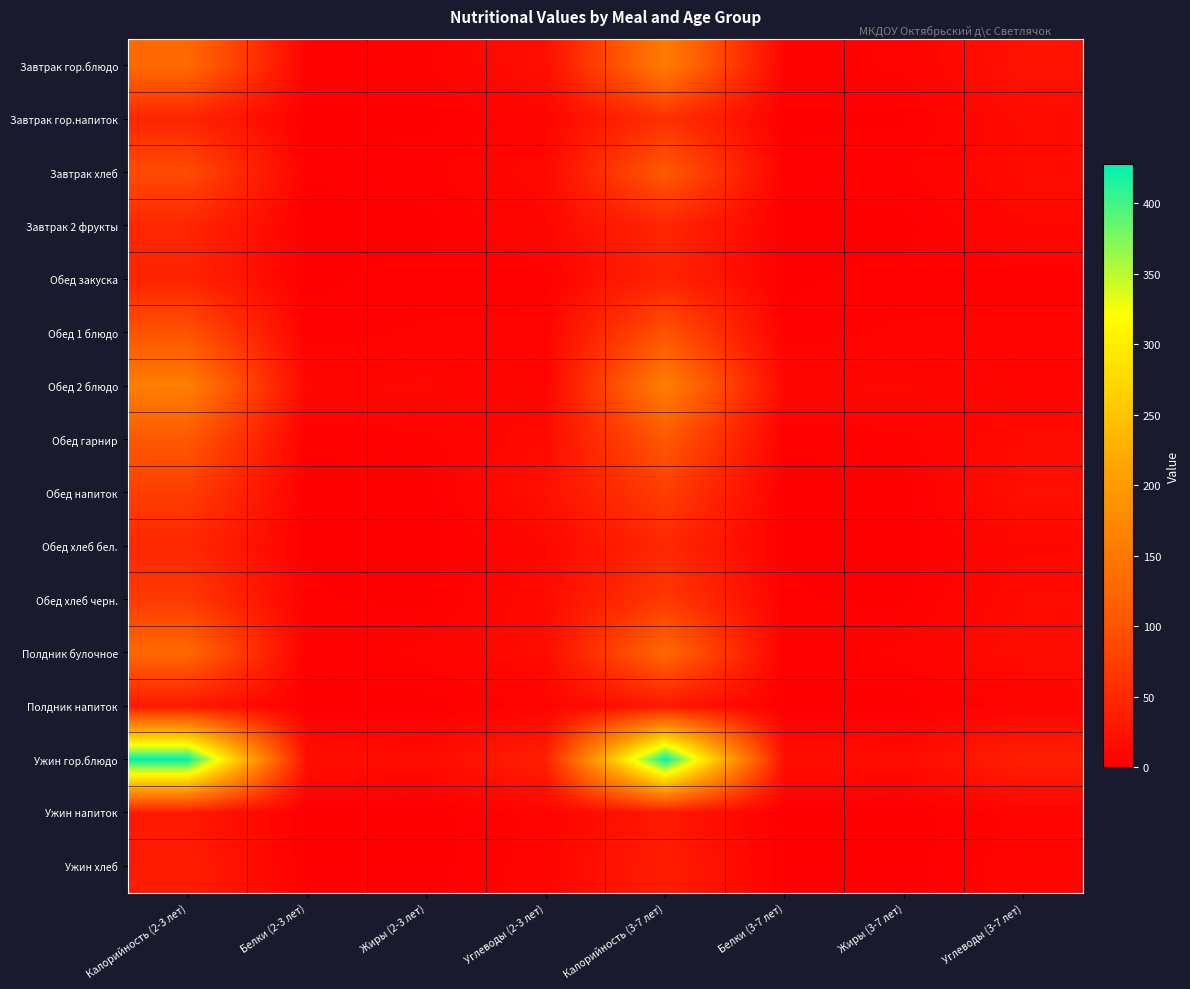

Which series has the largest total across all categories?

Ужин гор.блюдо